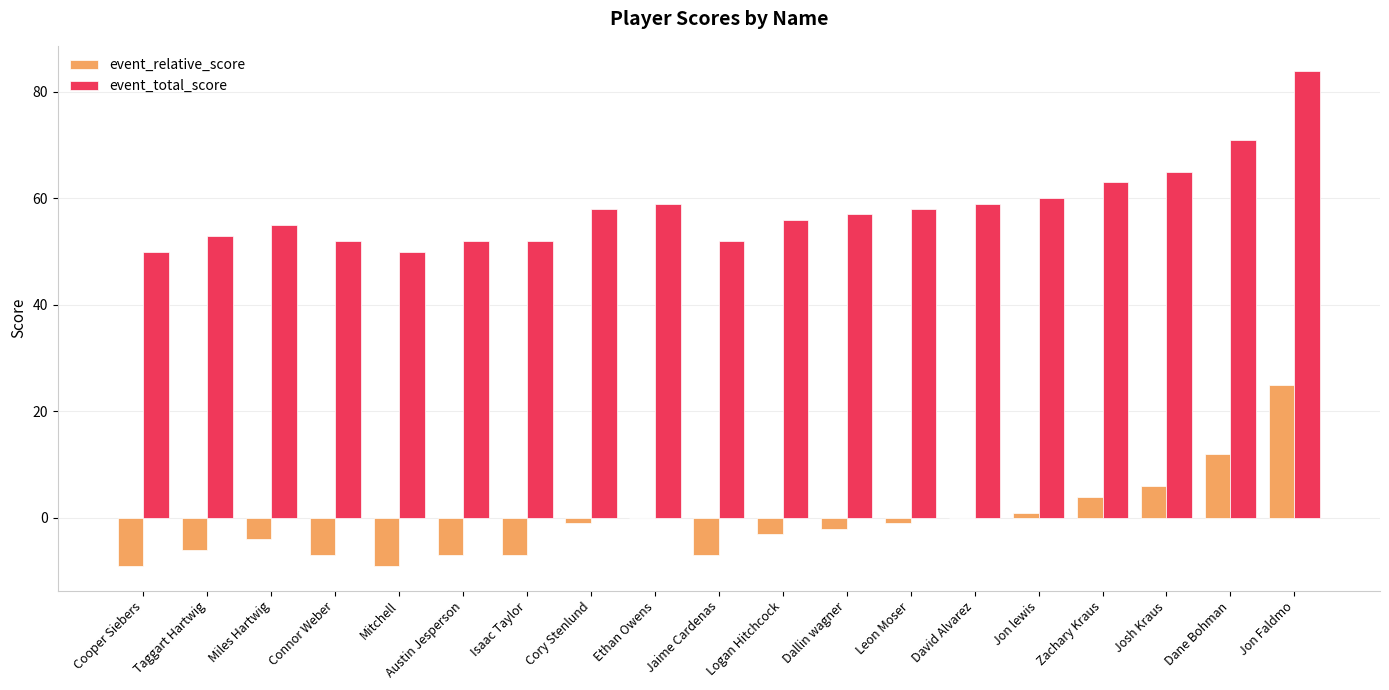

Does the chart contain stacked bars?

No